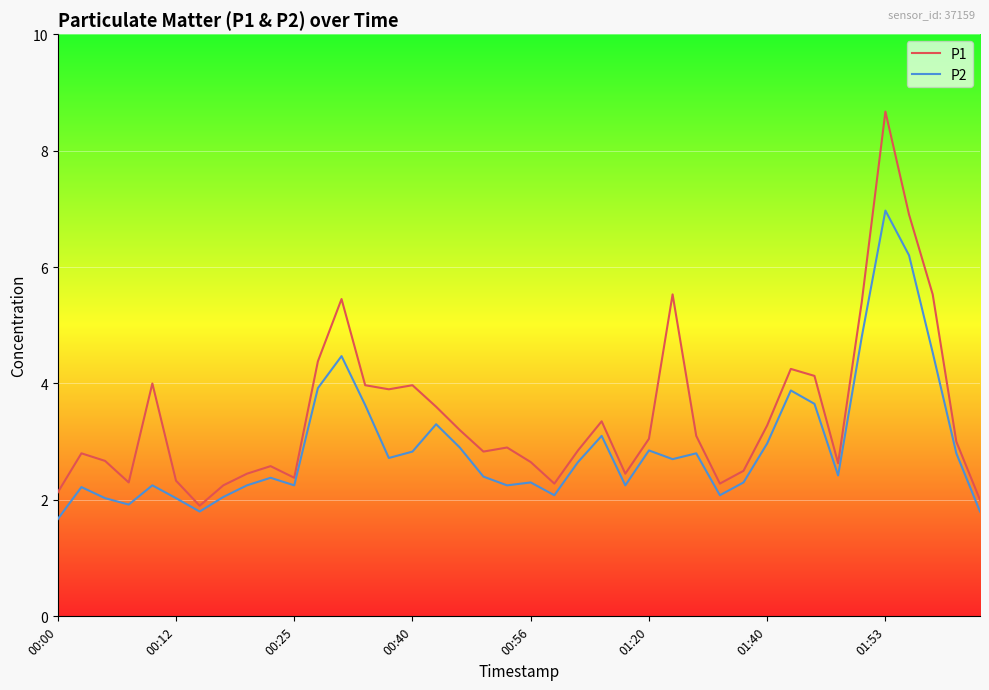

Which series has the widest spread of values?

P1